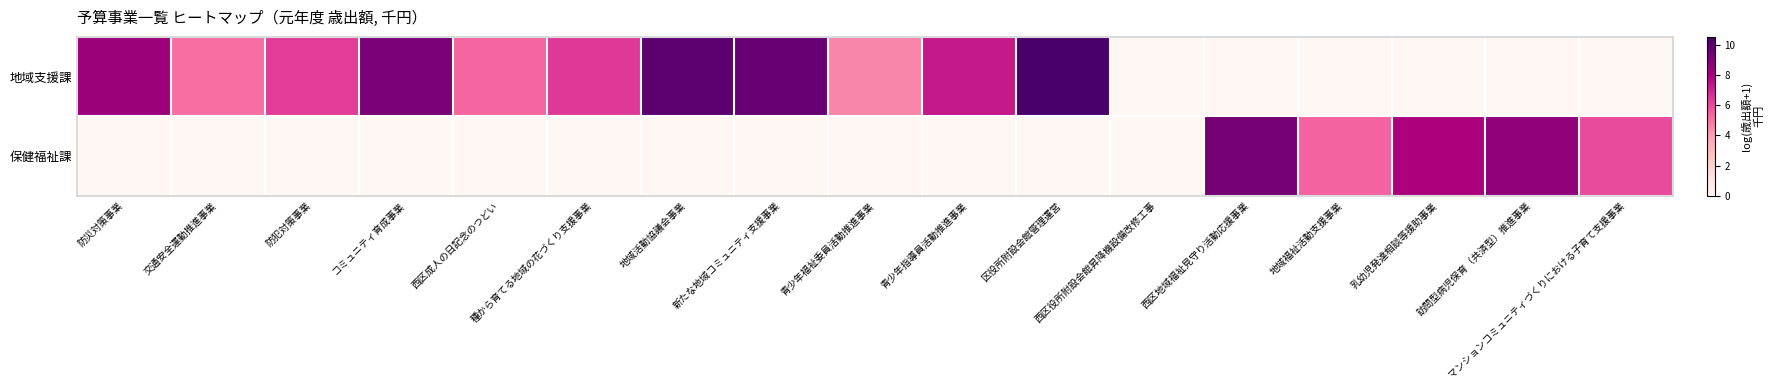

What is the total value across all series at 種から育てる地域の花づくり支援事業?

6.4